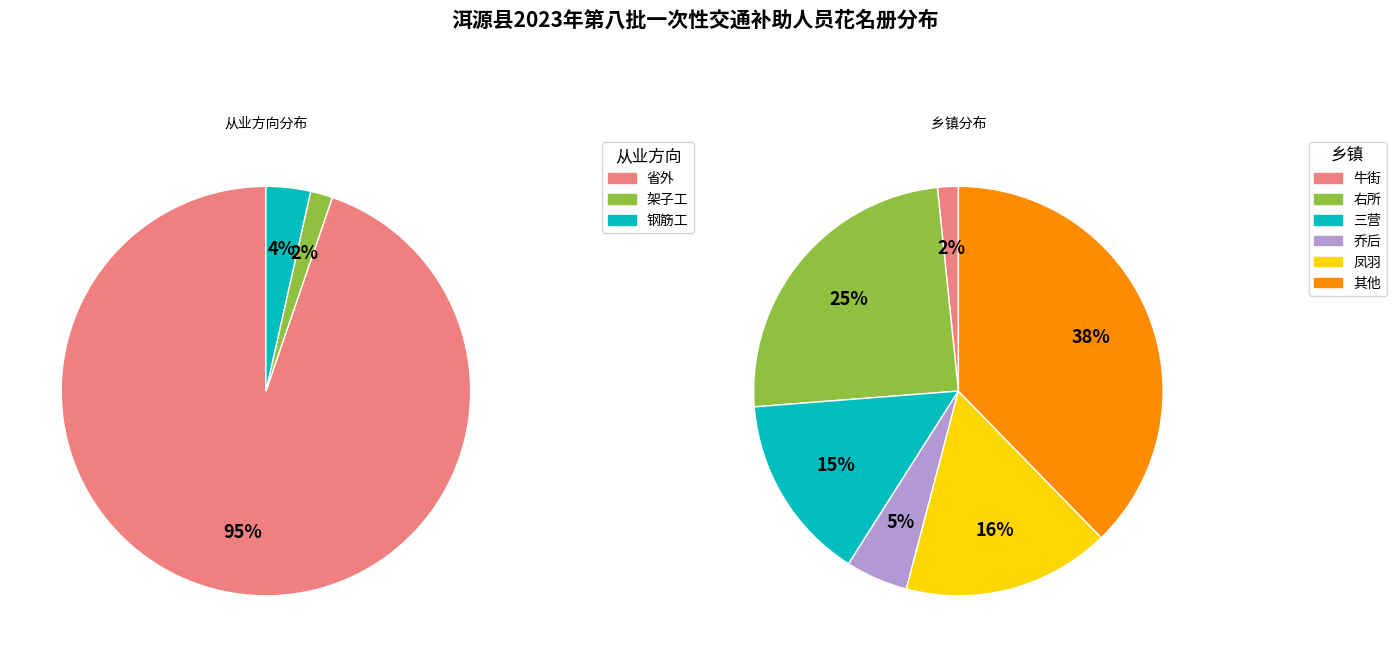

Is 省外 the majority of the pie?

Yes